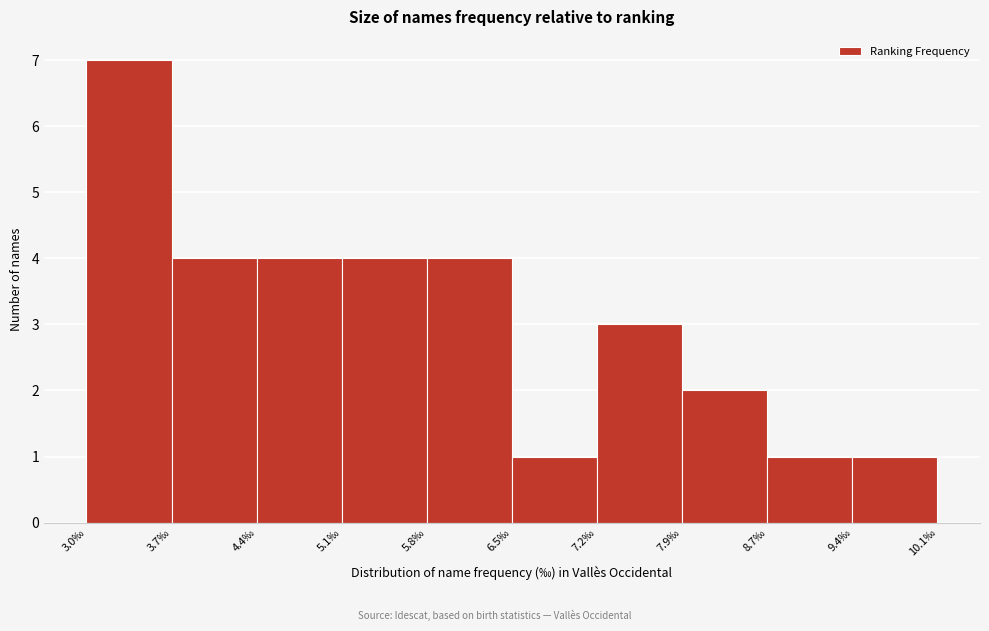

Reading left to right, list every bar in this chart as the range it spans on the x-axis followed by its height. Neither the bar edges nor the heights are printed on the chart, so give them approximately, as read against the axes.

3.0 to 3.7: 7
3.7 to 4.4: 4
4.4 to 5.1: 4
5.1 to 5.8: 4
5.8 to 6.5: 4
6.5 to 7.2: 1
7.2 to 7.9: 3
7.9 to 8.7: 2
8.7 to 9.4: 1
9.4 to 10.1: 1